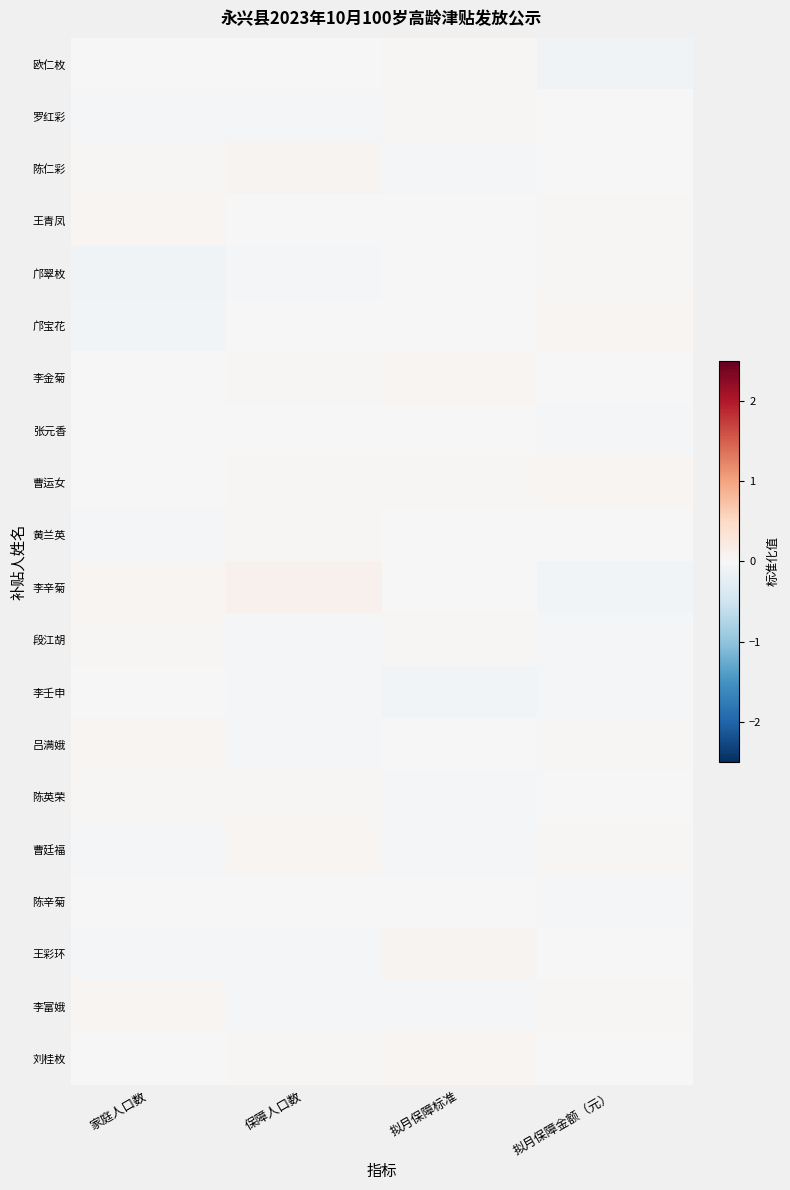

Between 保障人口数 and 家庭人口数, which is larger?

家庭人口数